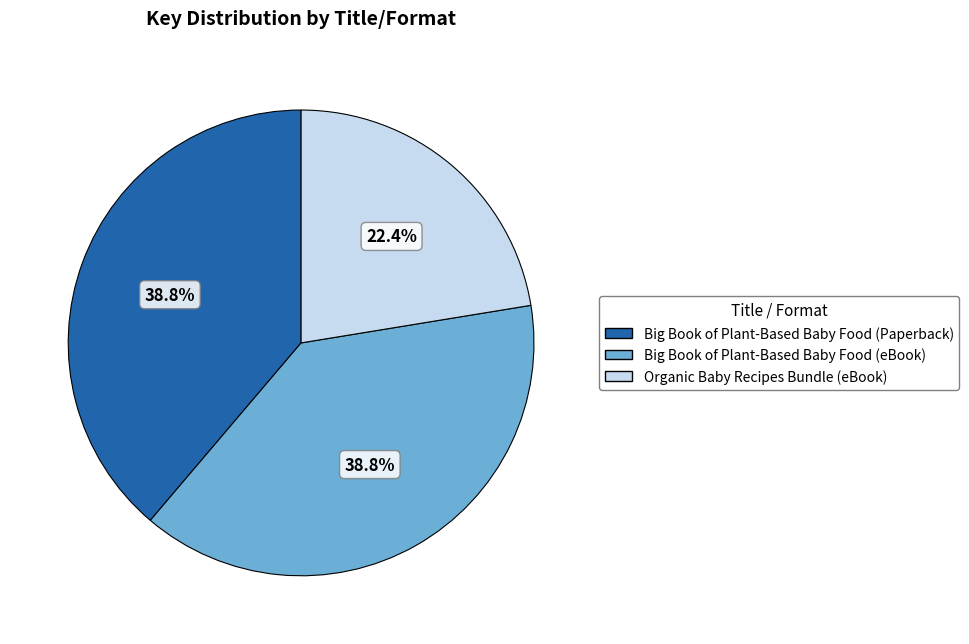

True or false: Big Book of Plant-Based Baby Food (Paperback) accounts for 39% of the total.

True